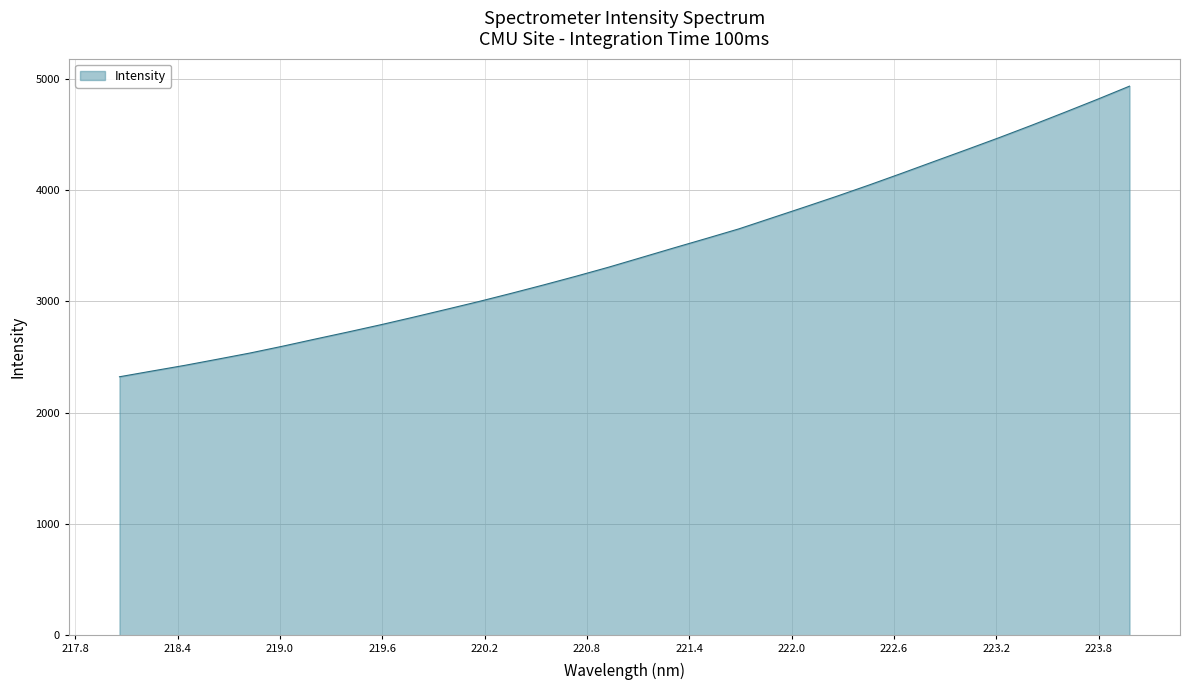

What is the minimum value shown in the chart?

2323.4